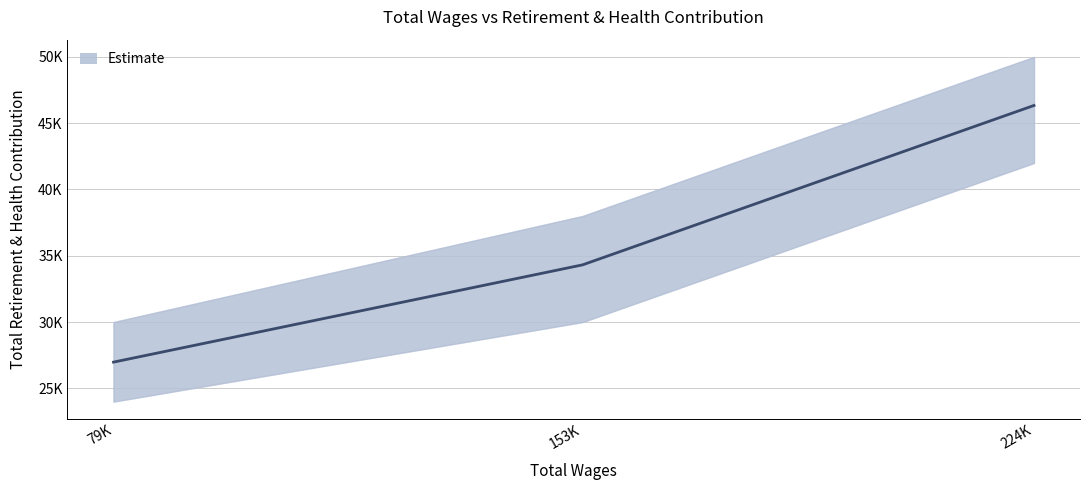

What is the difference between the maximum and minimum values?

19360